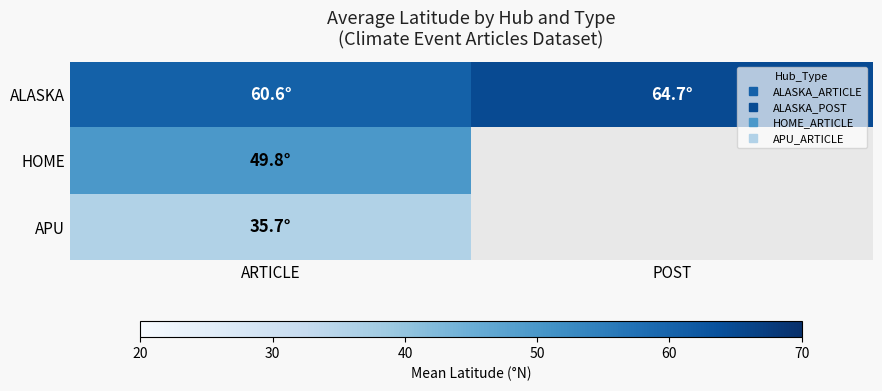

Is the value of ALASKA at POST greater than the value of APU at ARTICLE?

Yes